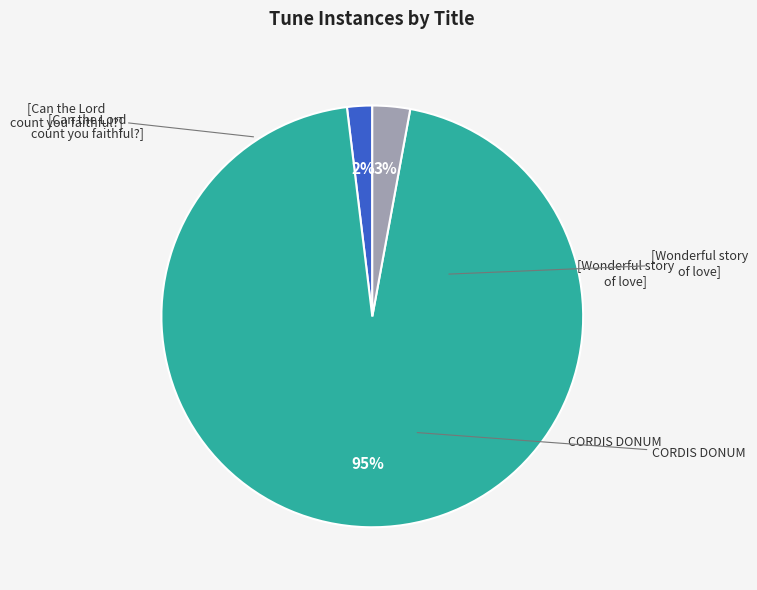

To the nearest percent, what is the average slice percentage?

33%